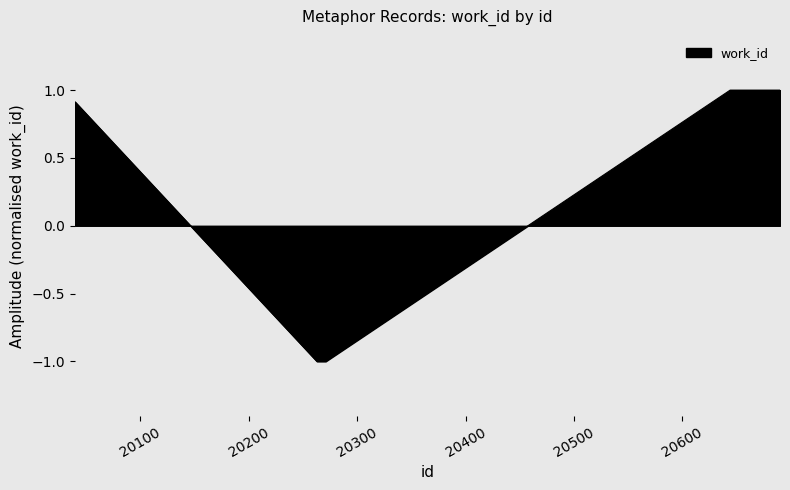

How many distinct data groups are displayed?

1